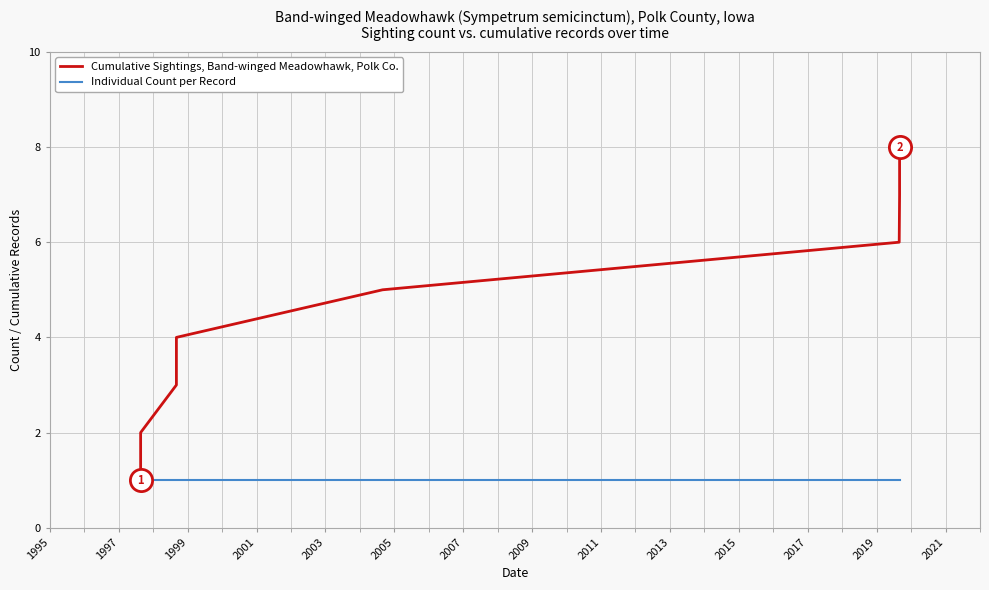

At 1997, list the series in order from smallest to largest.

Individual Count per Record, Cumulative Sightings, Band-winged Meadowhawk, Polk Co.